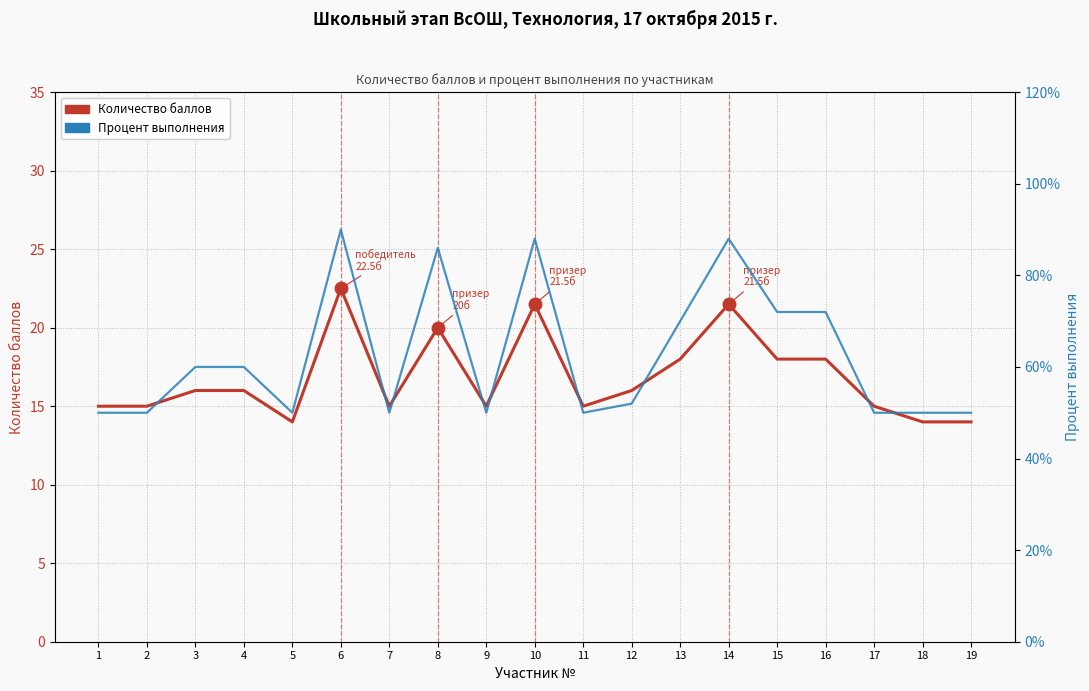

Rank the categories by Процент выполнения value from lowest to highest.

1, 2, 5, 7, 9, 11, 17, 18, 19, 12, 3, 4, 13, 15, 16, 8, 10, 14, 6